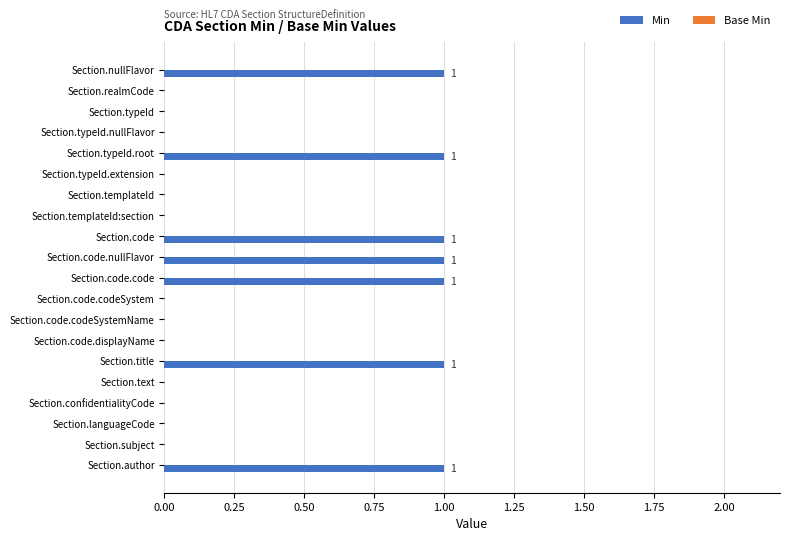

Is it true that the value at Section.typeId.nullFlavor is 0?

True